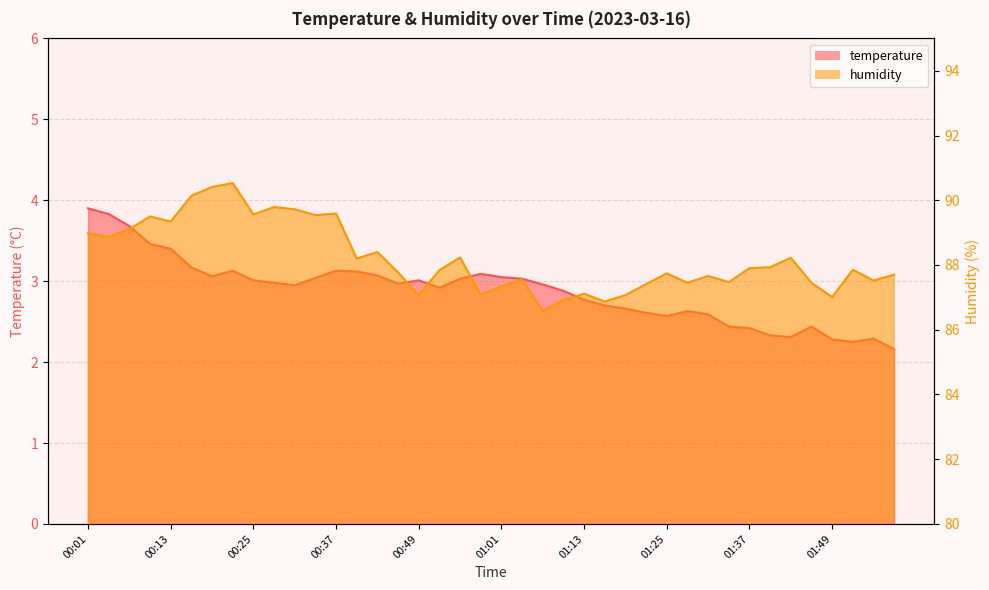

Is the value of temperature at 00:34 greater than the value of humidity at 00:28?

No